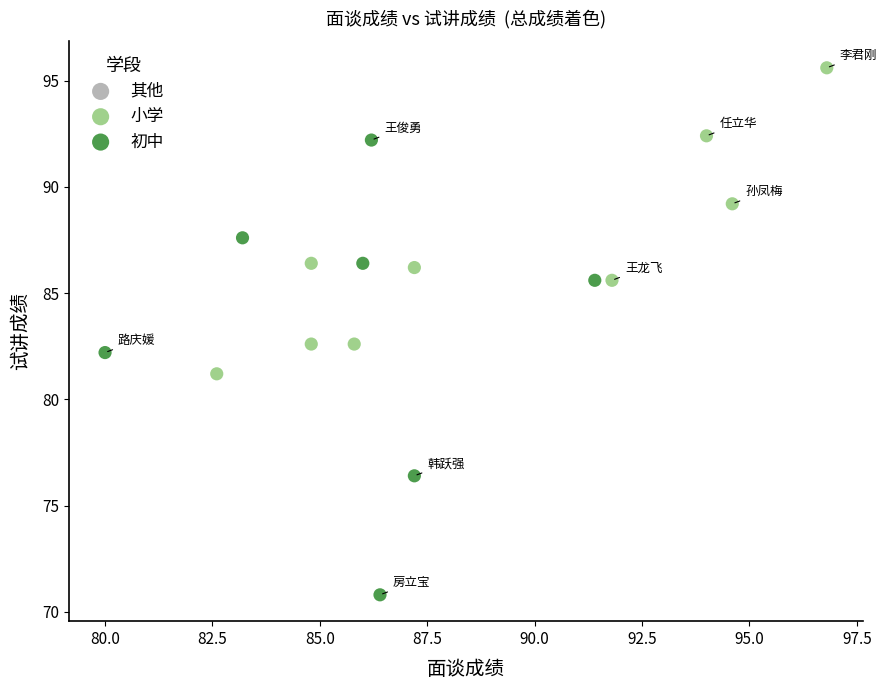

Which series reaches the maximum Y coordinate?

小学